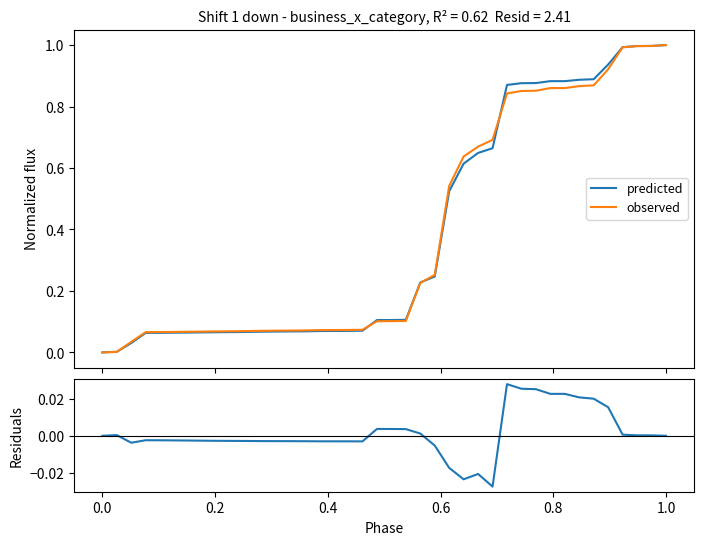

How many values in the observed series exceed 0?

39